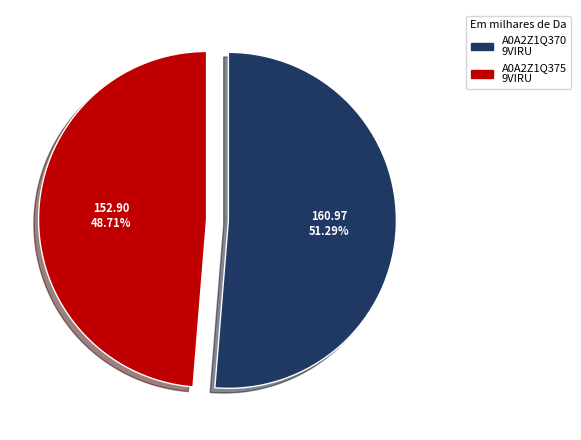

Is there any slice that represents more than half of the pie?

Yes